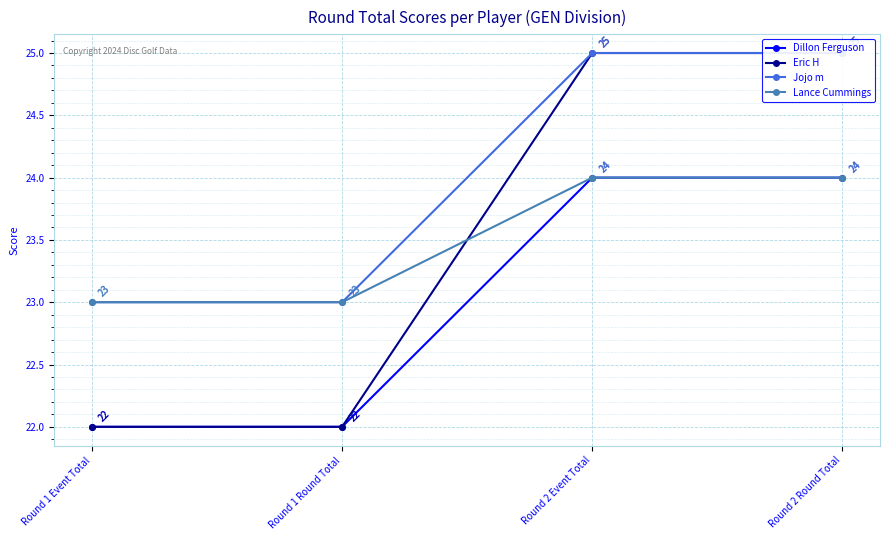

Between Round 2 Round Total and Round 1 Round Total, which is larger?

Round 2 Round Total